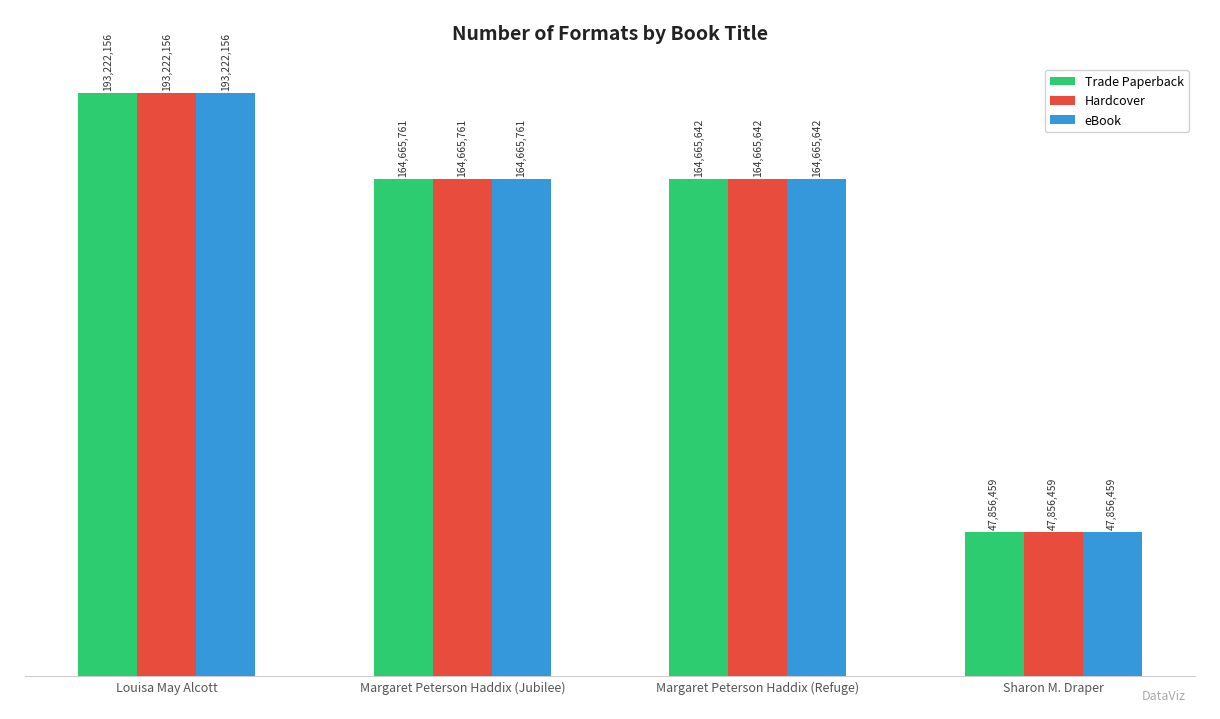

Reading left to right, list all the values displayed in this chart.

Trade Paperback: Louisa May Alcott=193.2	Margaret Peterson Haddix (Jubilee)=164.7	Margaret Peterson Haddix (Refuge)=164.7	Sharon M. Draper=47.9
Hardcover: Louisa May Alcott=193.2	Margaret Peterson Haddix (Jubilee)=164.7	Margaret Peterson Haddix (Refuge)=164.7	Sharon M. Draper=47.9
eBook: Louisa May Alcott=193.2	Margaret Peterson Haddix (Jubilee)=164.7	Margaret Peterson Haddix (Refuge)=164.7	Sharon M. Draper=47.9